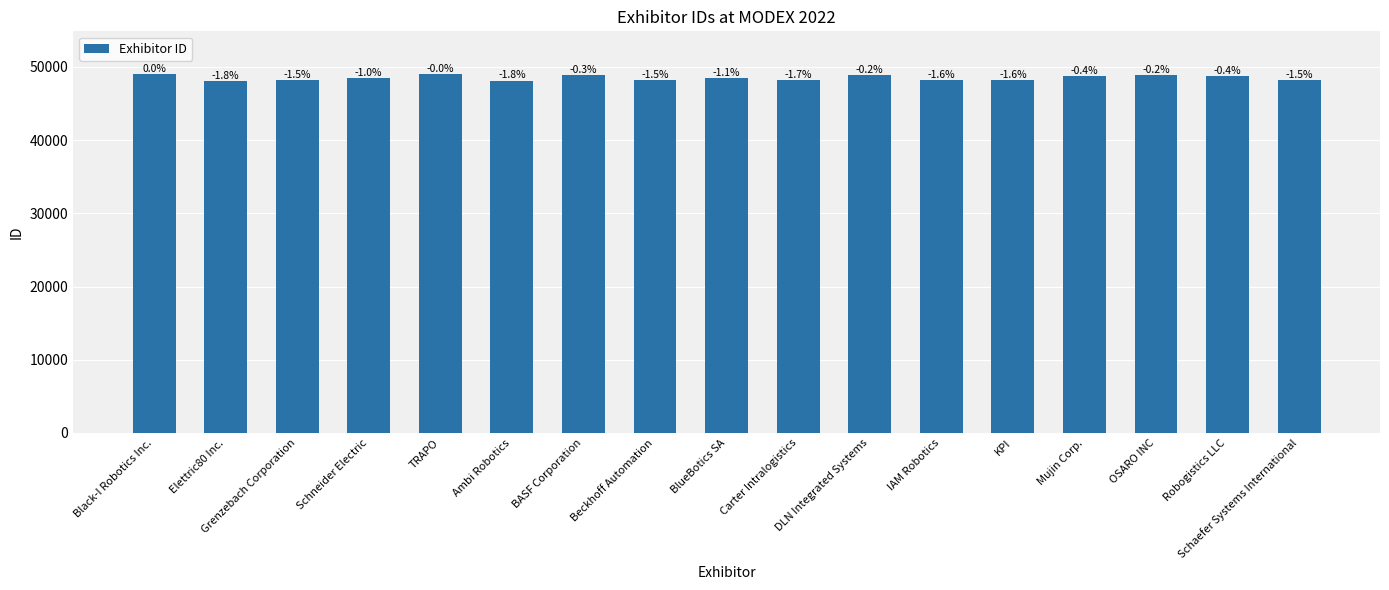

At which category does the chart reach its peak across all series?

Black-I Robotics Inc.